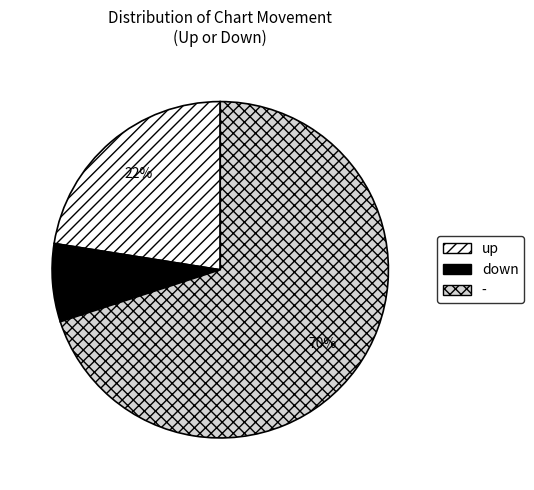

Between - and down, which is larger?

-